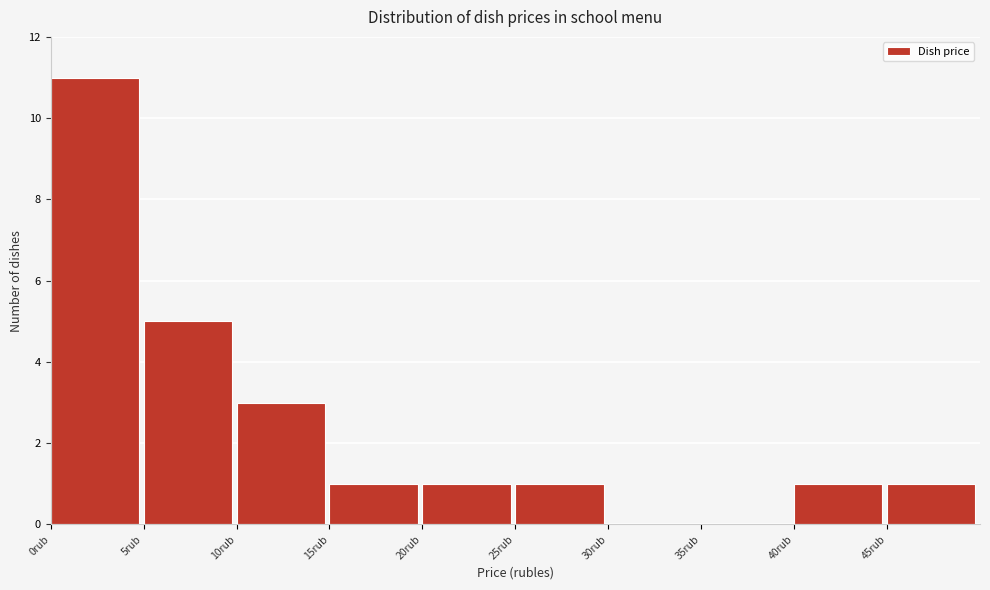

Which range on the x-axis has the tallest bar?

0 to 5